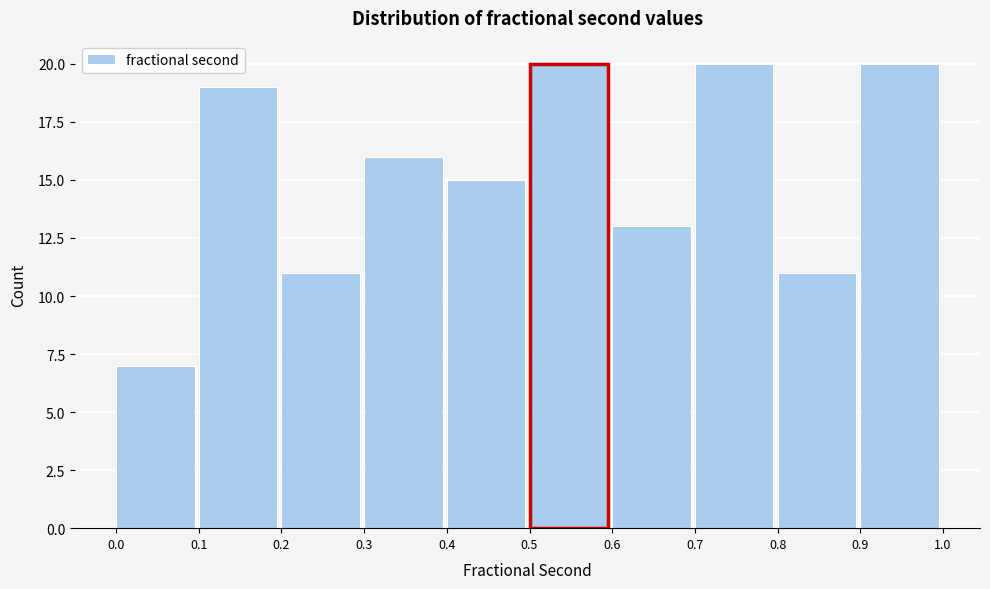

What is the height of the bar covering 0.4 to 0.5 on the x-axis? The values are not printed on the chart, so give them approximately, as read against the axis.

15